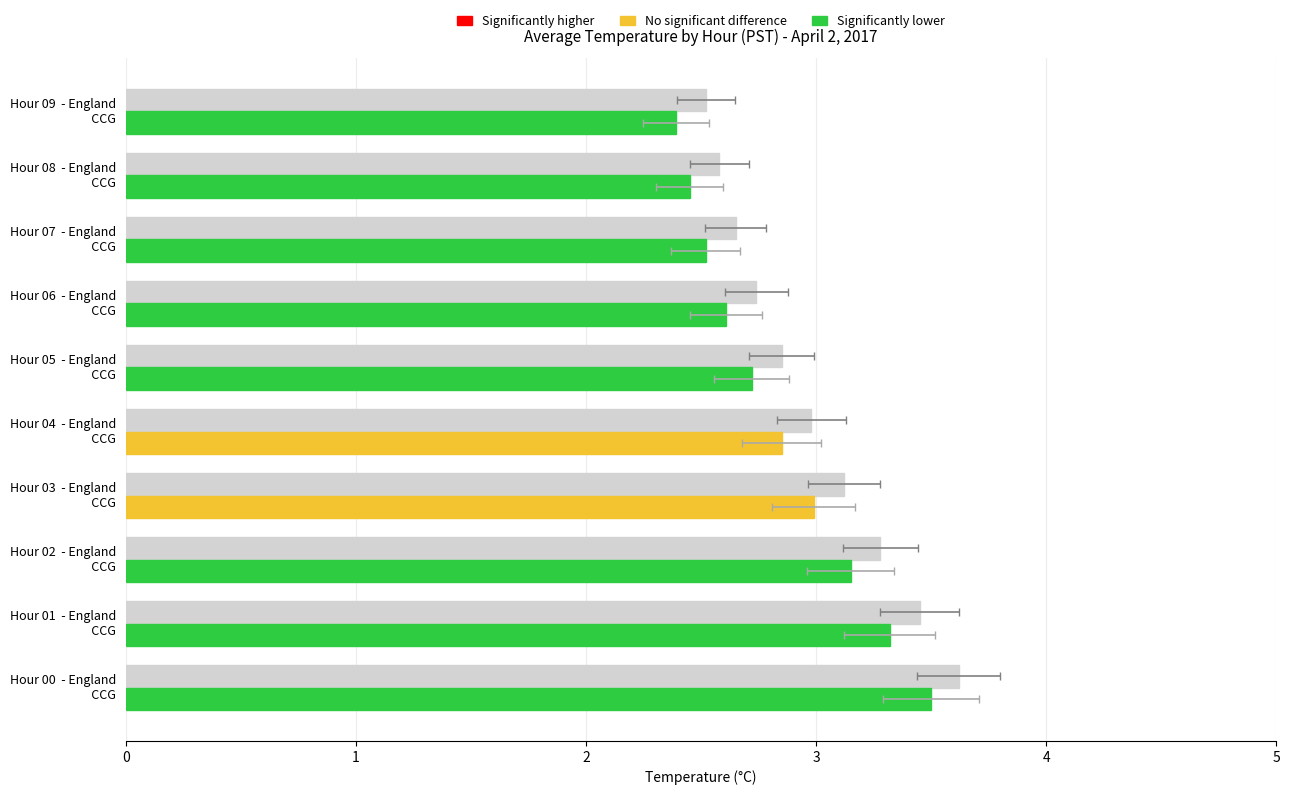

What is the difference between the second highest and minimum values?

0.9